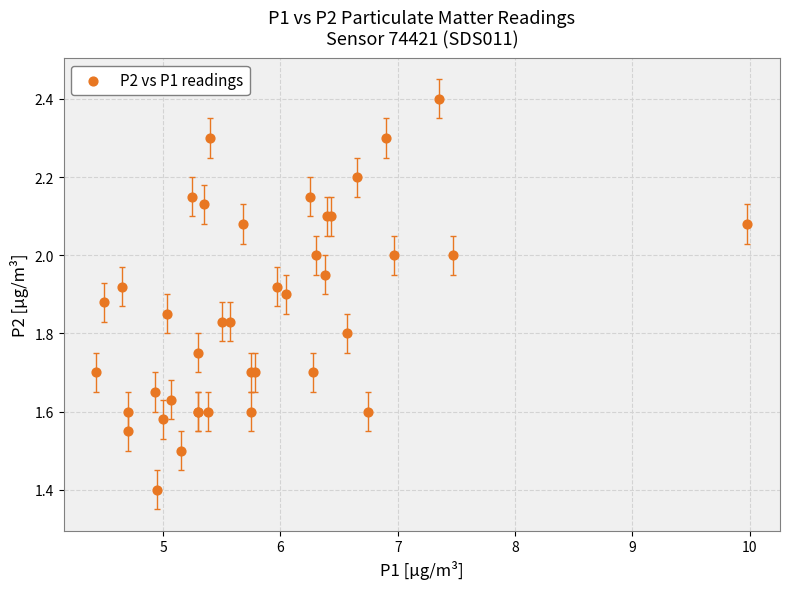

What Y value in the scatter plot is closest to 1?

1.4